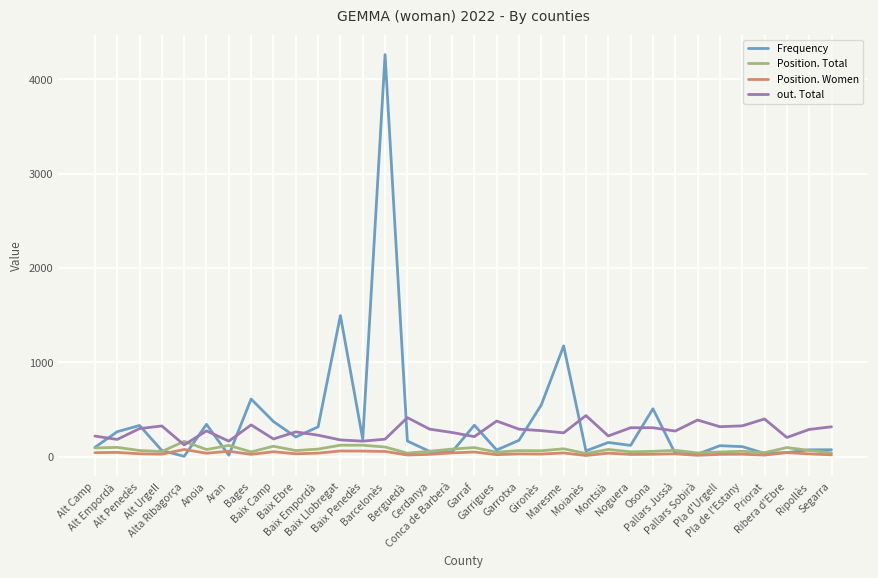

Which series has the largest range (max minus min)?

Frequency